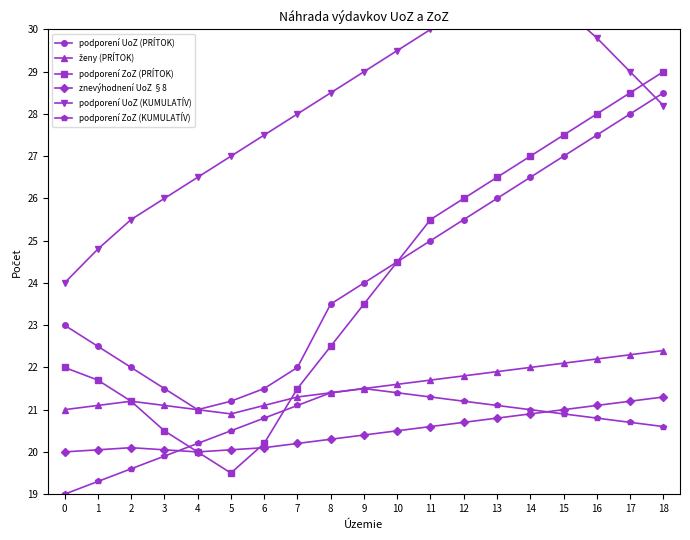

How many data points does each series have?

19